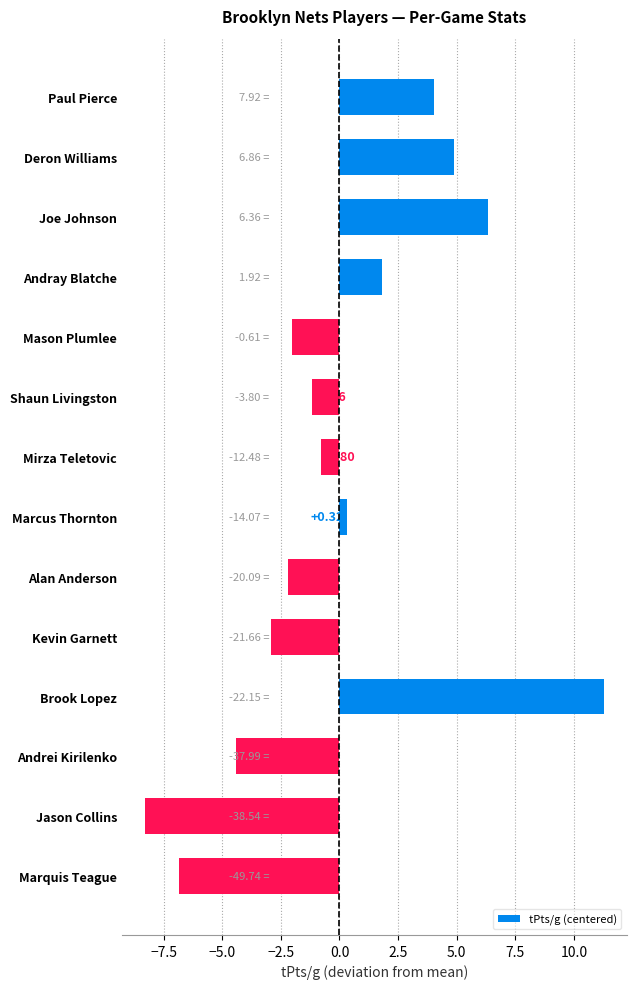

What is the label of the 8th bar from the top?

Marcus Thornton